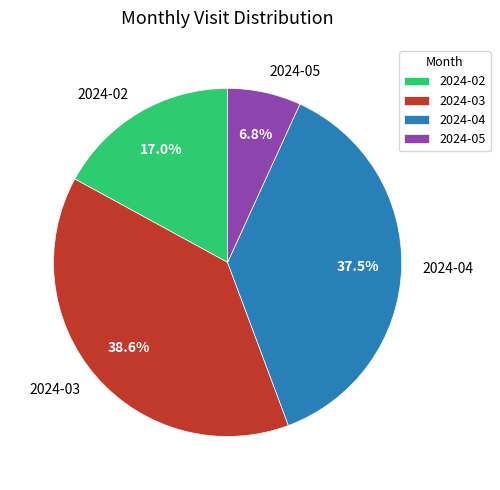

How many slices are in this pie chart?

4